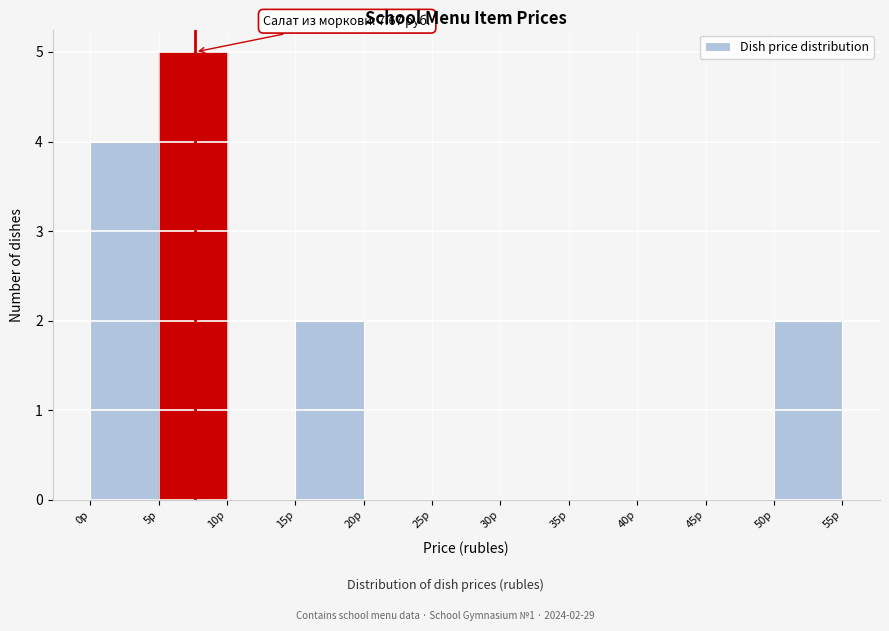

Over which range of the x-axis is the bar tallest?

5 to 10